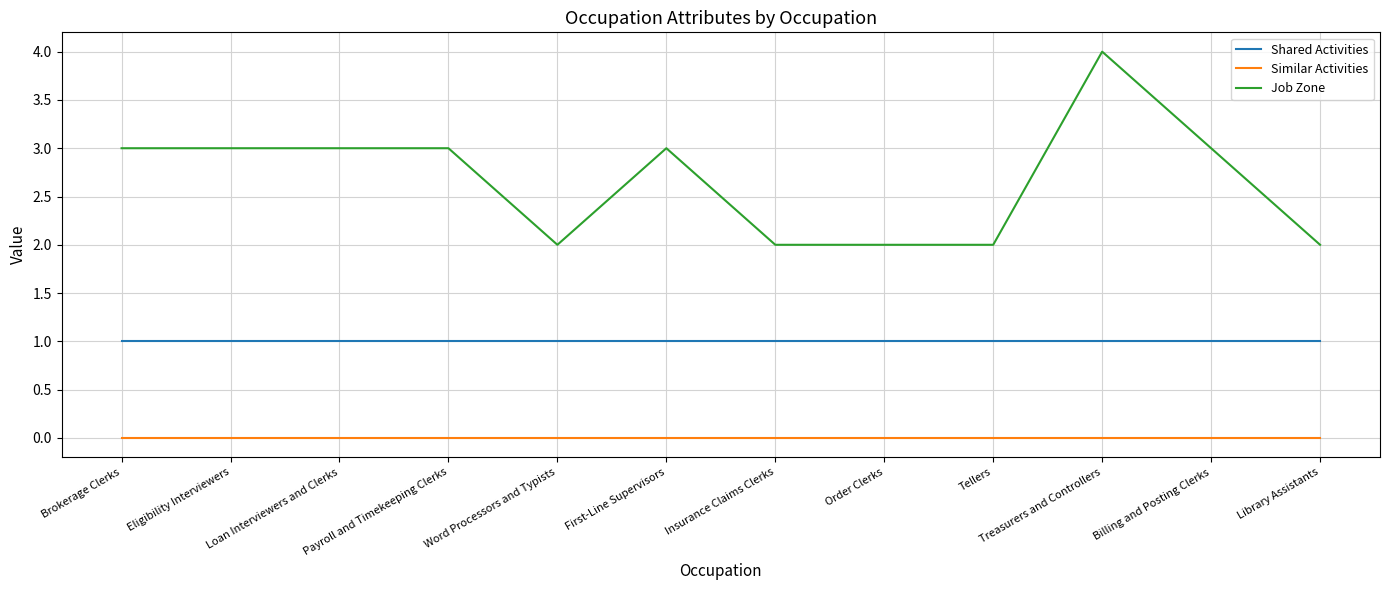

The Shared Activities series shows 1 at Billing and Posting Clerks. True or false?

True